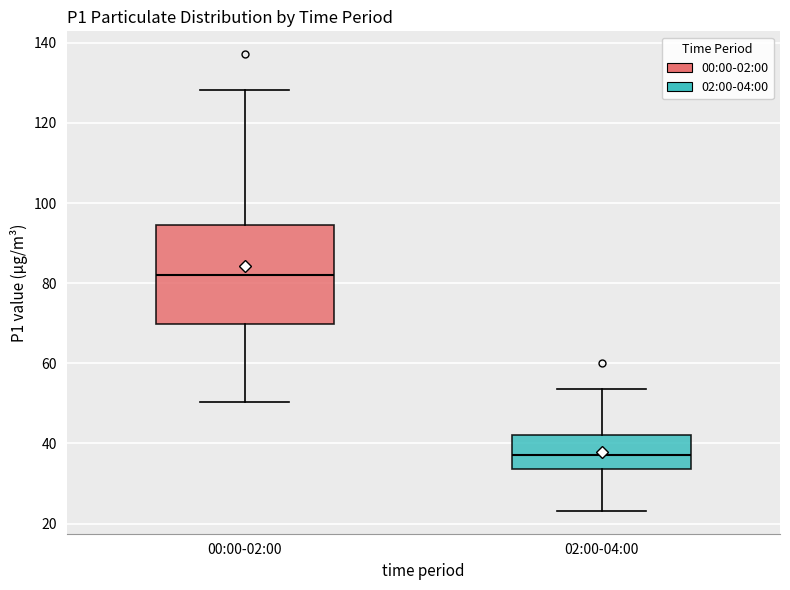

Reading left to right, read every box against the y-axis: the position of its median line, the range the box covers, and the ends of its whiskers. The values are not printed on the chart, so give them approximately, as read against the axis.

00:00-02:00: median 82, box 70 to 94, whiskers 50 to 128
02:00-04:00: median 38, box 34 to 42, whiskers 24 to 54